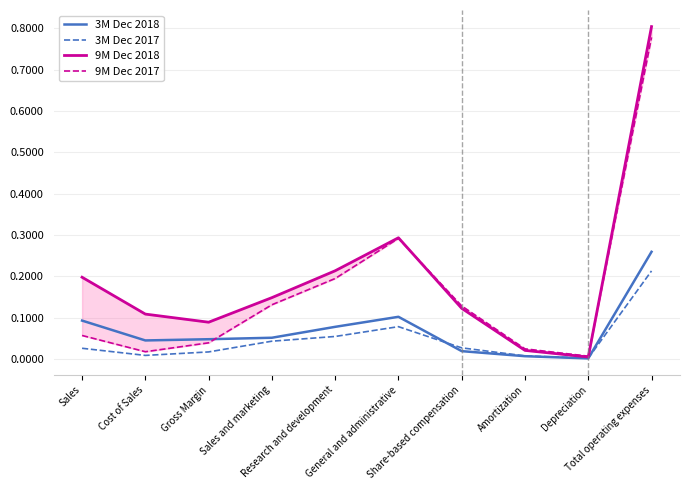

Which series has the largest total across all categories?

9M Dec 2018